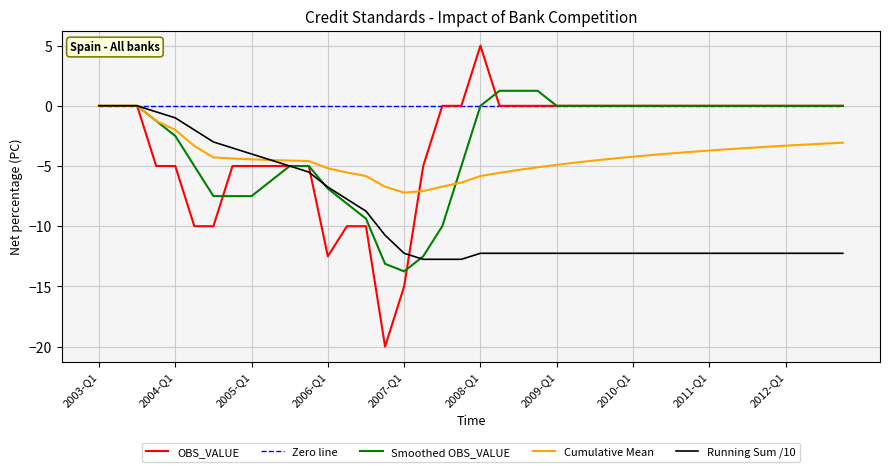

Which series has the largest range (max minus min)?

OBS_VALUE